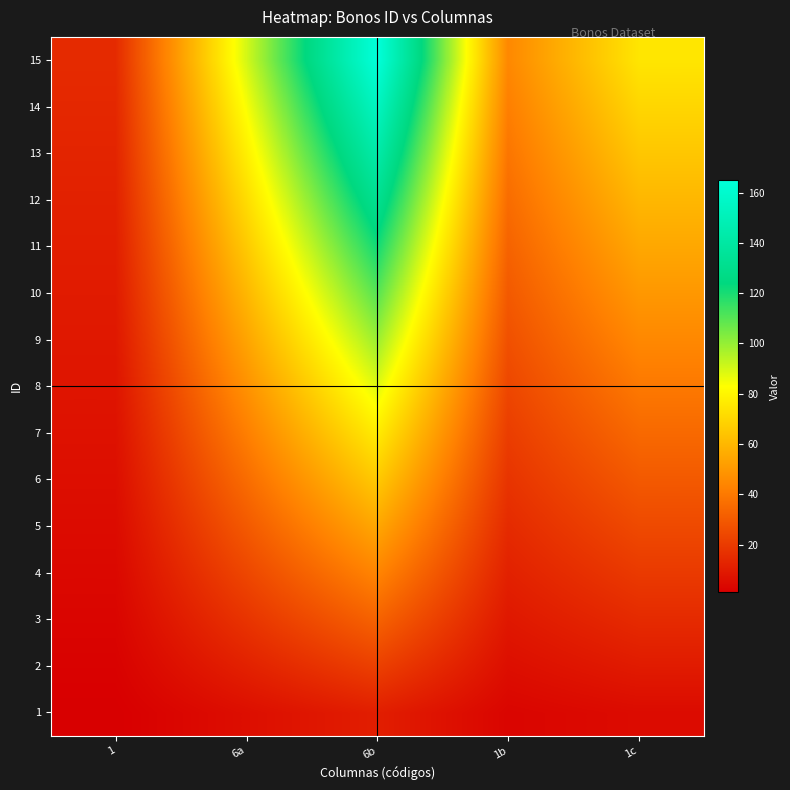

Which label corresponds to the largest value in the chart?

6b